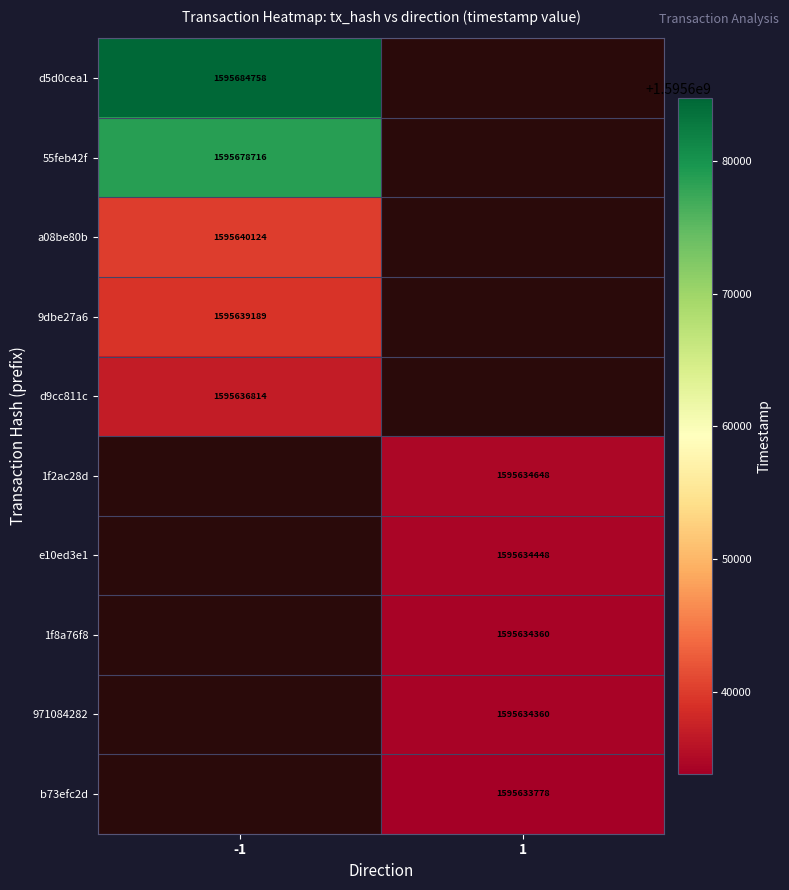

The value of b73efc2d at 1 is 1595633778. True or false?

True